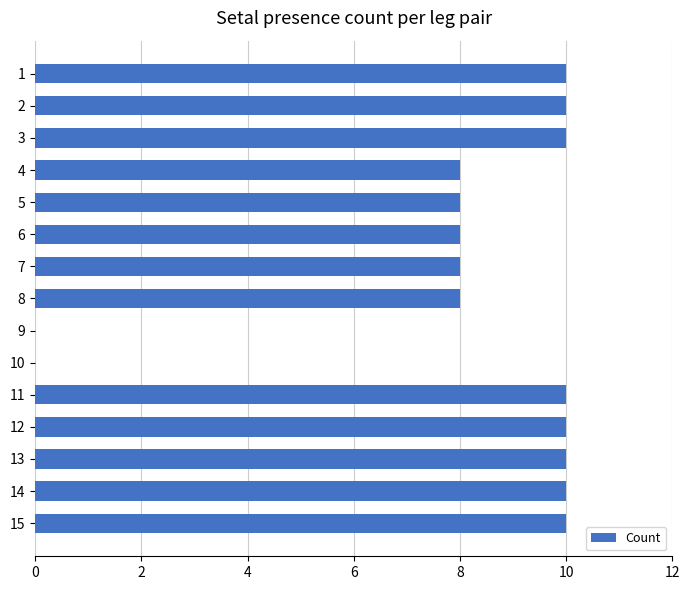

What is the sum of all values?

120